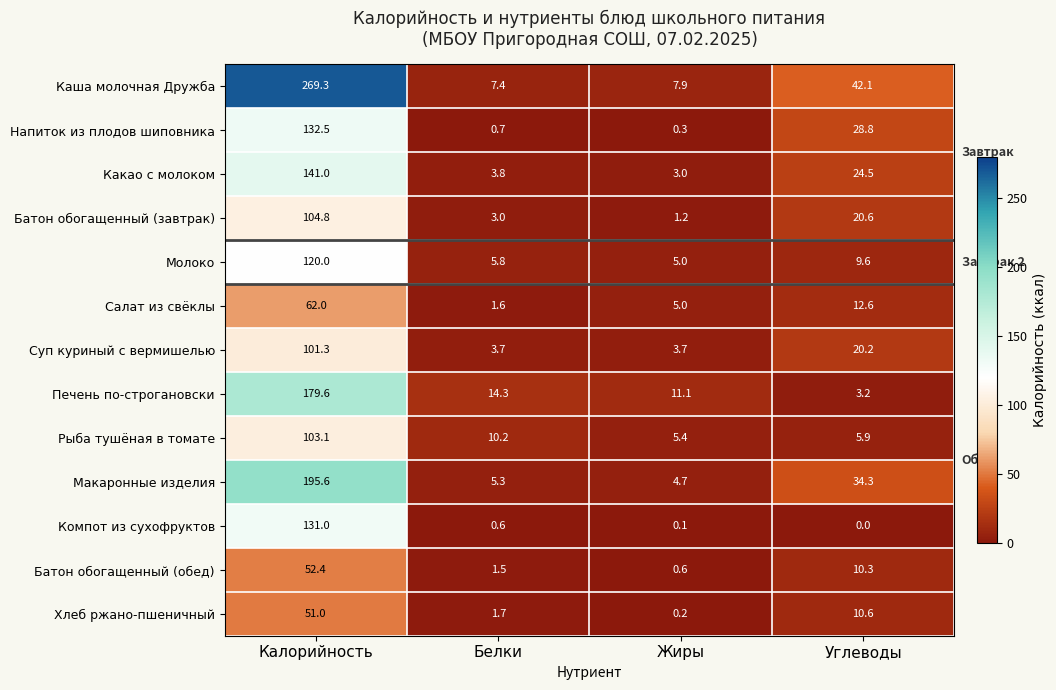

Which series has the largest total across all categories?

Каша молочная Дружба